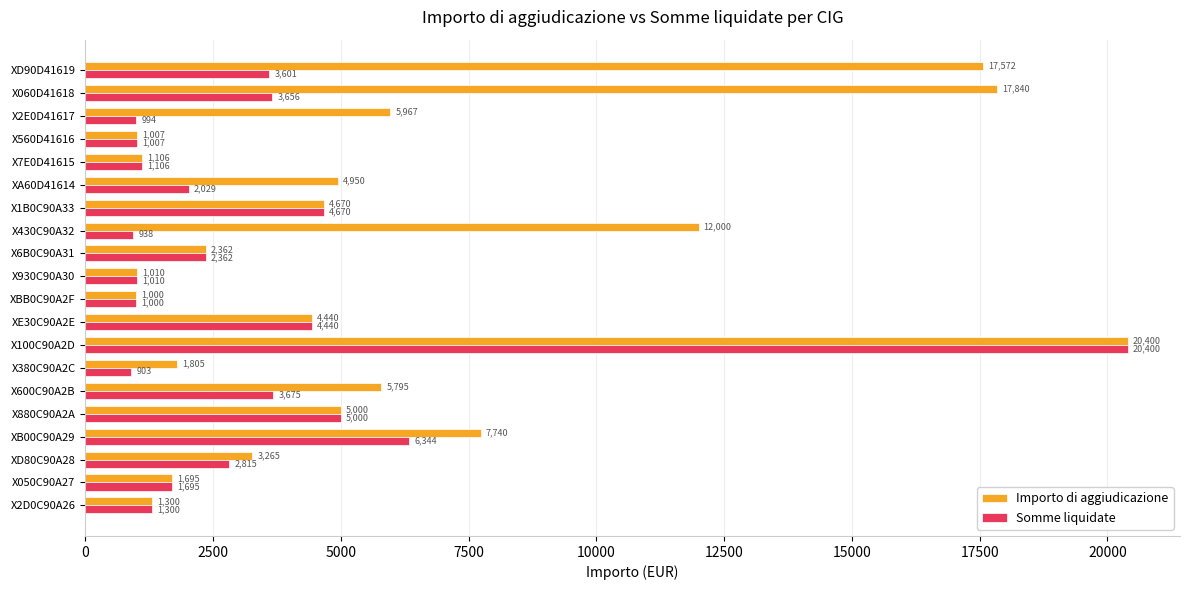

Is it true that Somme liquidate equals 2362.0 at X6B0C90A31?

True